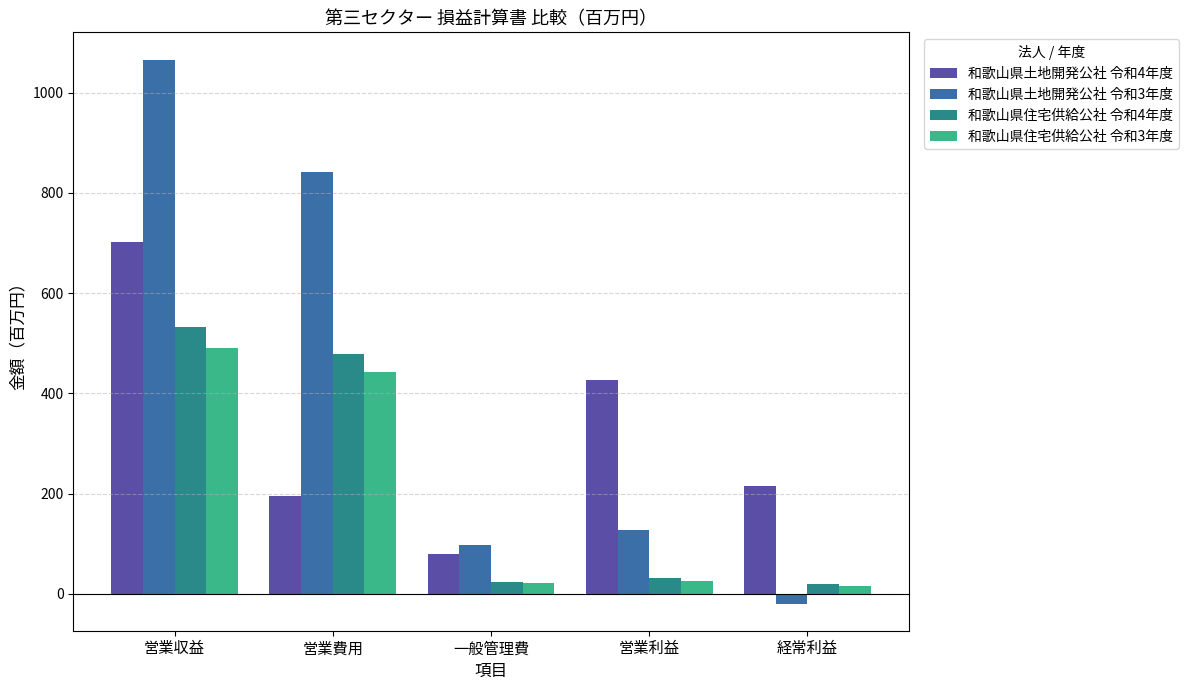

Are the bars grouped side by side (vs. stacked)?

Yes